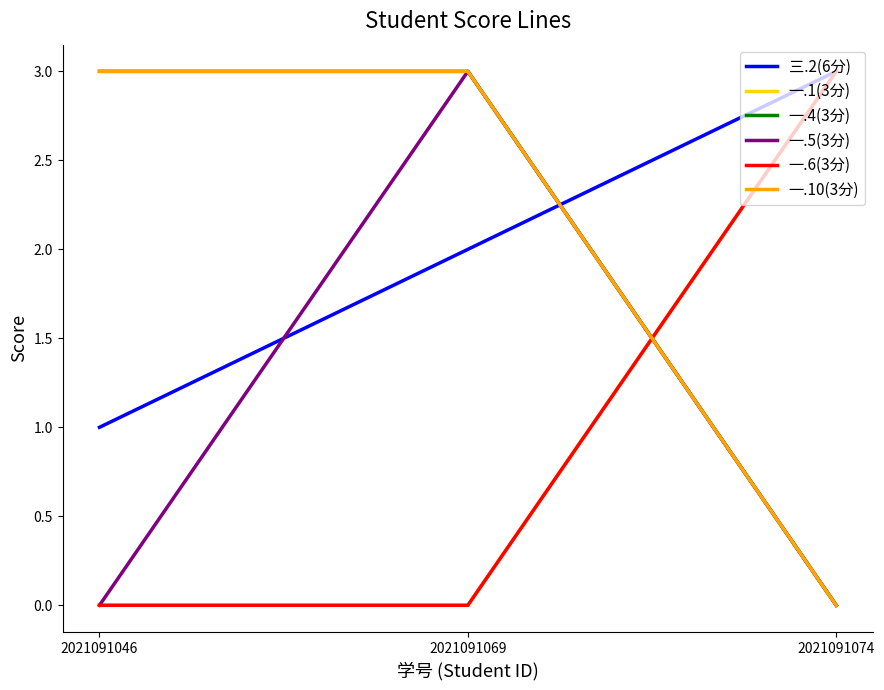

Where does the 三.2(6分) series first go above 2?

2021091074